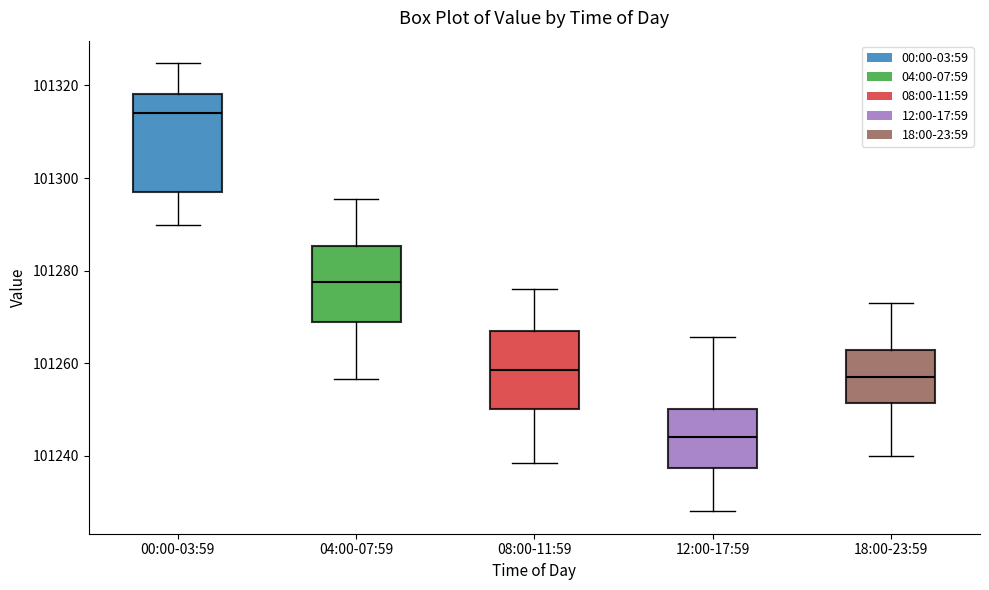

Which box is the tallest, from its lower edge to its upper edge?

00:00-03:59